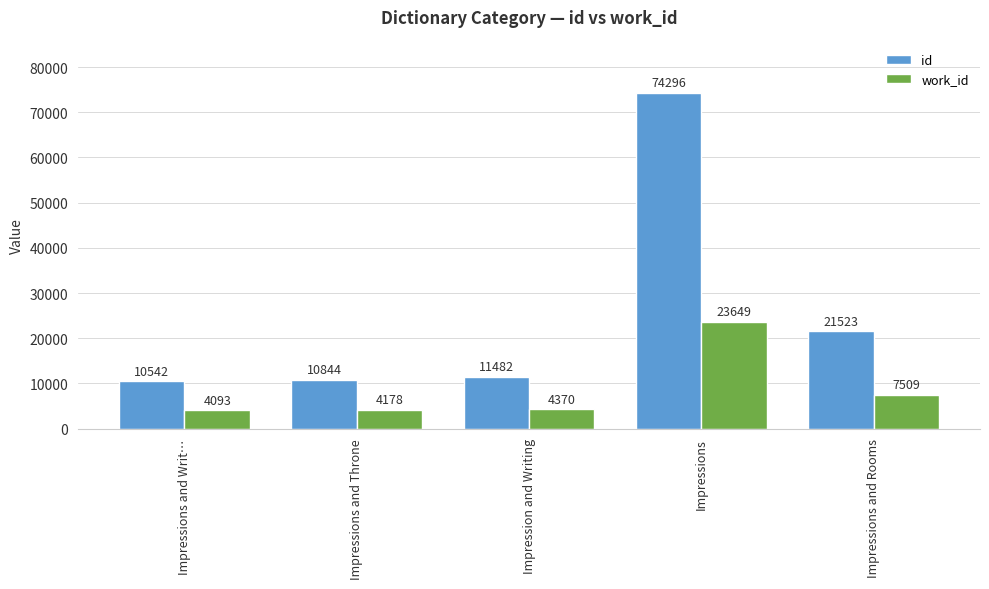

Reading left to right, extract all data points from this chart.

id: Impressions and Writ…=10542	Impressions and Throne=10844	Impression and Writing=11482	Impressions=74296	Impressions and Rooms=21523
work_id: Impressions and Writ…=4093	Impressions and Throne=4178	Impression and Writing=4370	Impressions=23649	Impressions and Rooms=7509